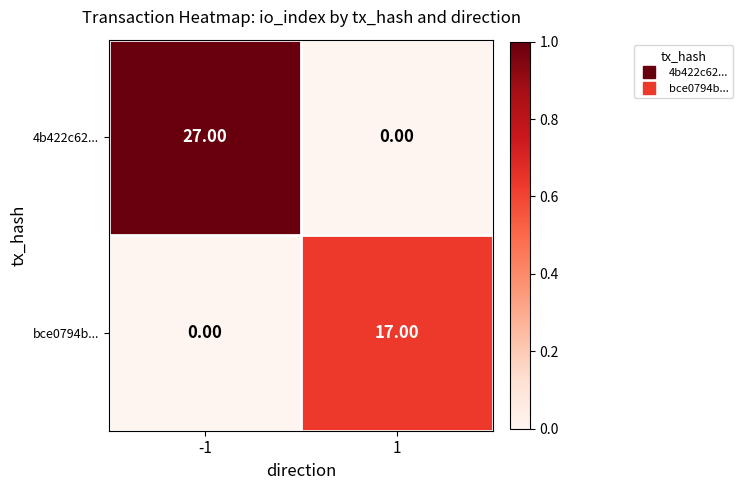

Which series has the largest total across all categories?

4b422c62...